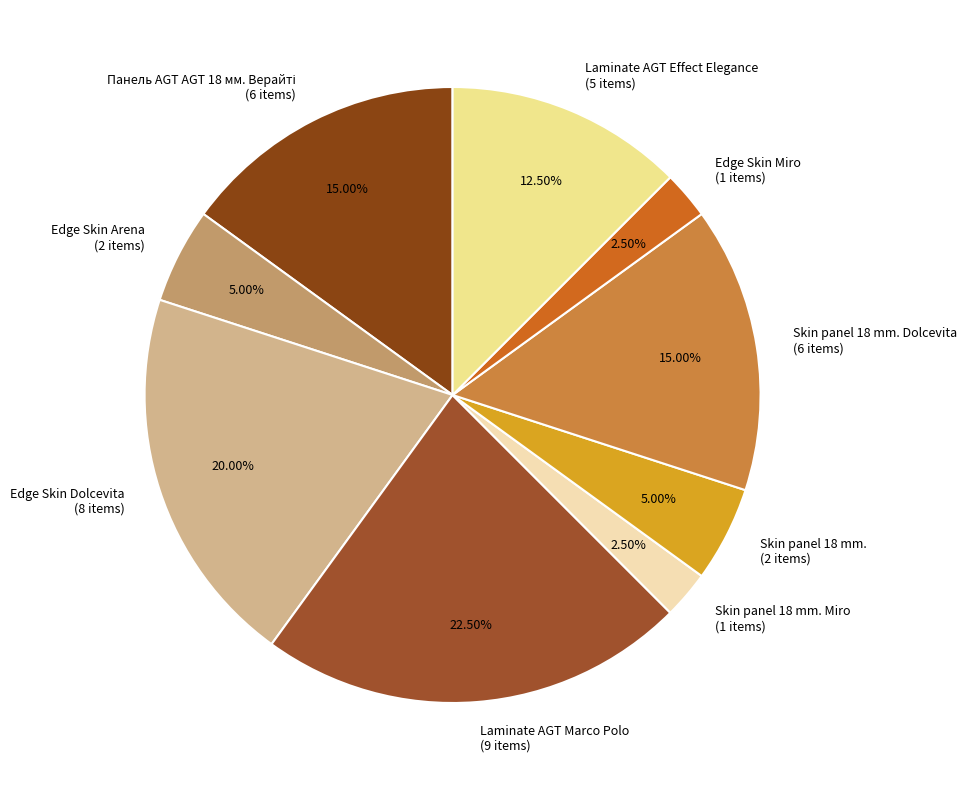

How many segments does this pie chart have?

9